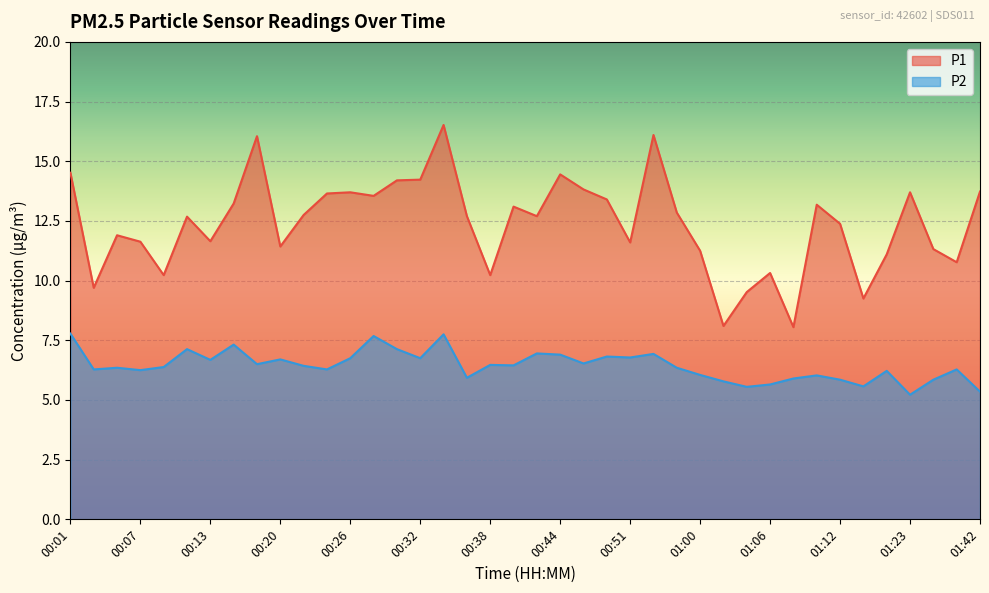

The value of P2 at 01:23 is 5.2. True or false?

True